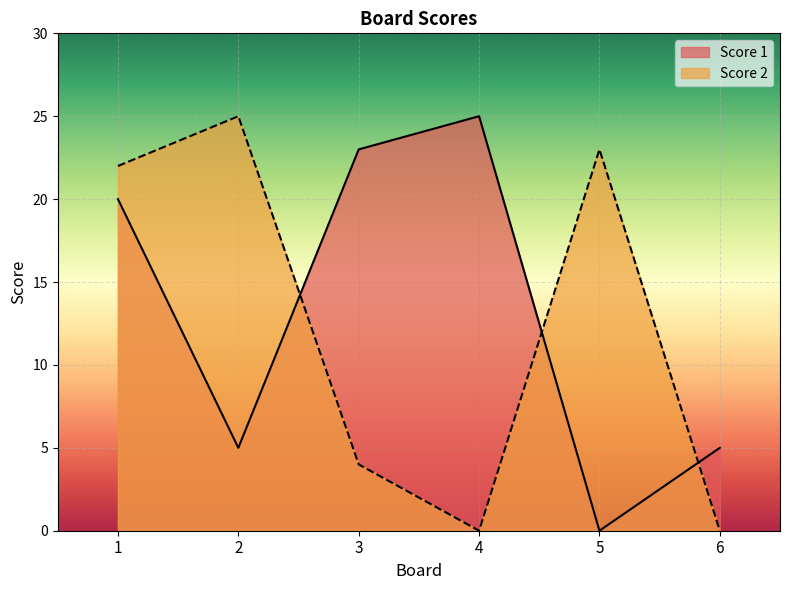

True or false: Score 2 has more than 1 points higher than both neighbors.

True